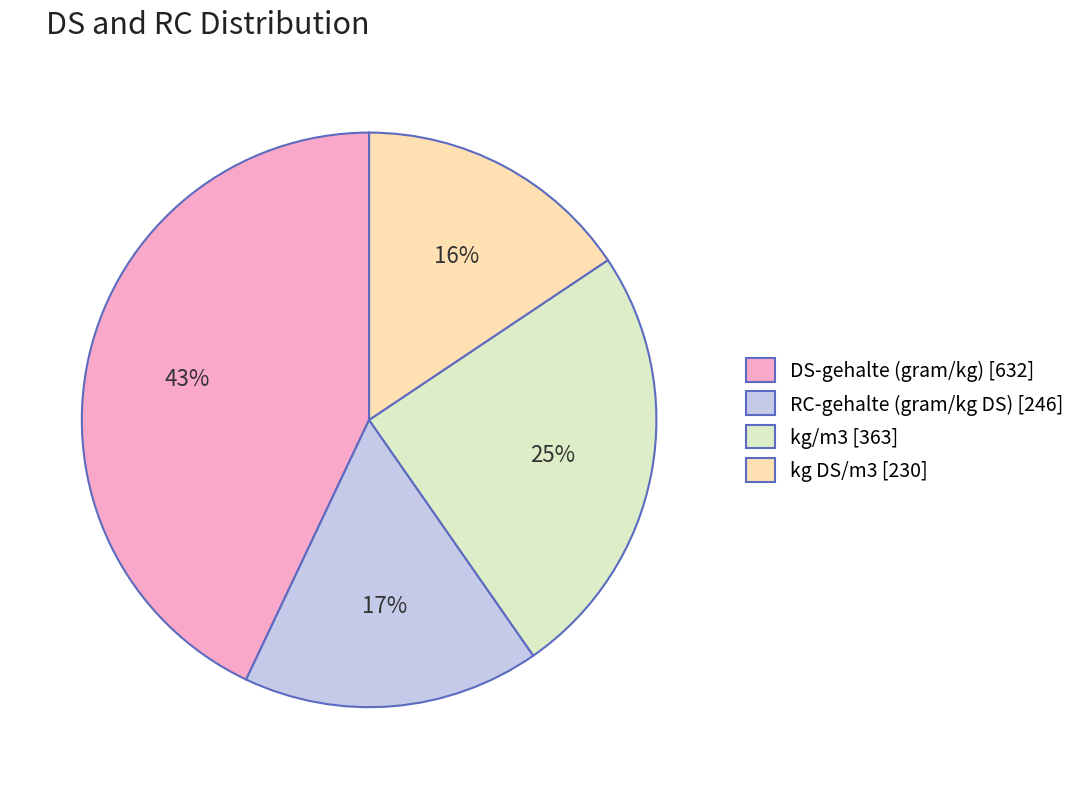

Is there a majority slice in this chart?

No